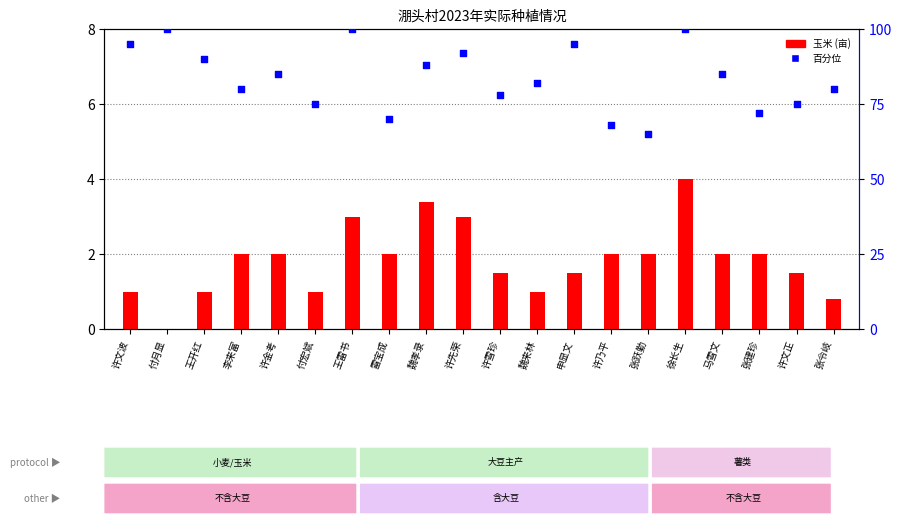

Which series has the widest spread of Y values?

大豆(百分位)